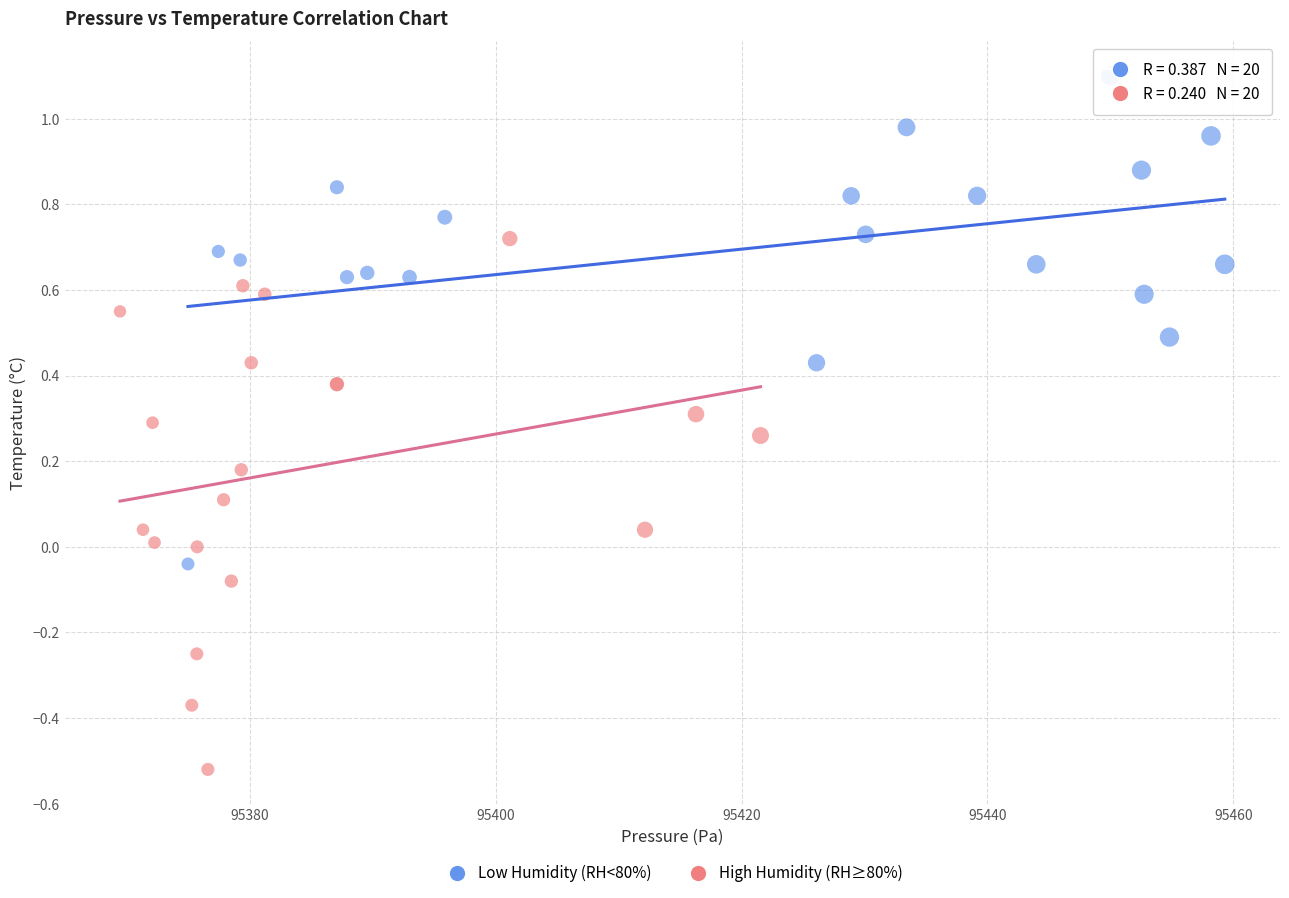

Which series reaches the minimum Y coordinate?

High Humidity (RH≥80%)